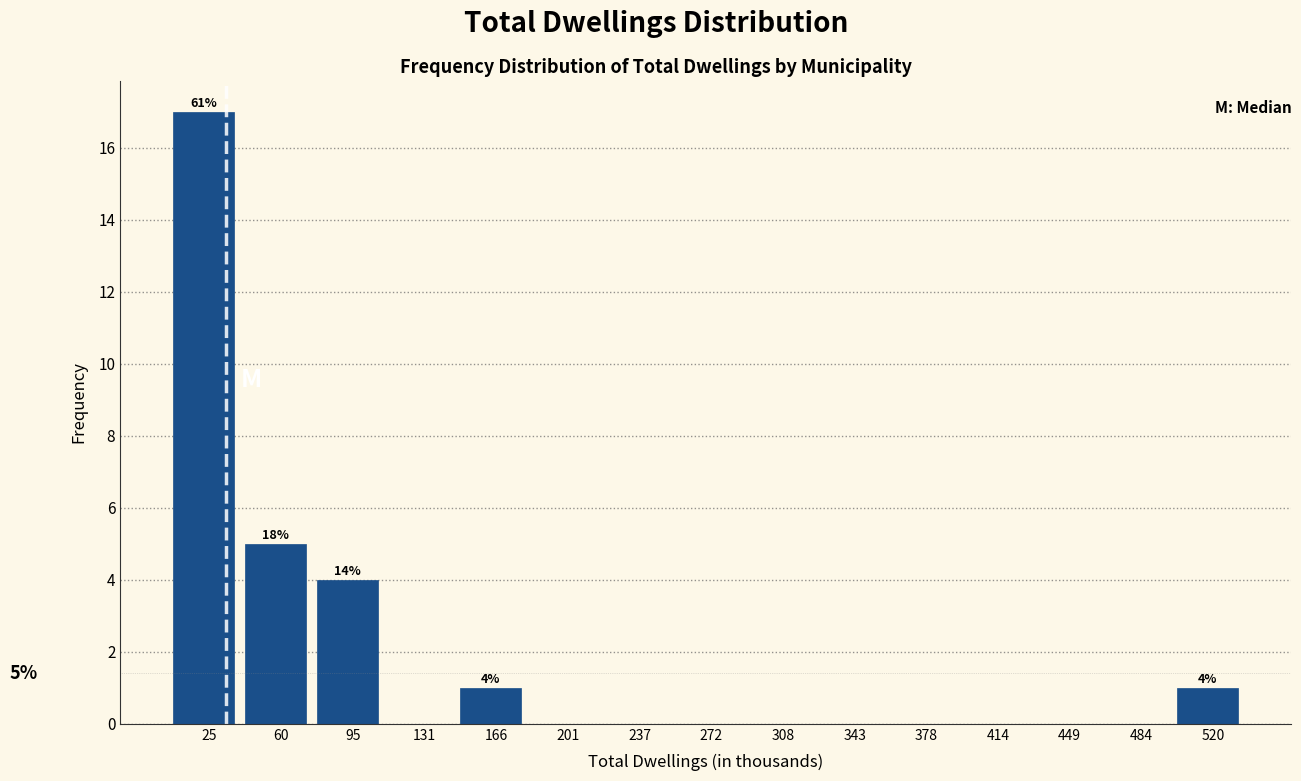

Over which range of the x-axis is the bar tallest?

5 to 40